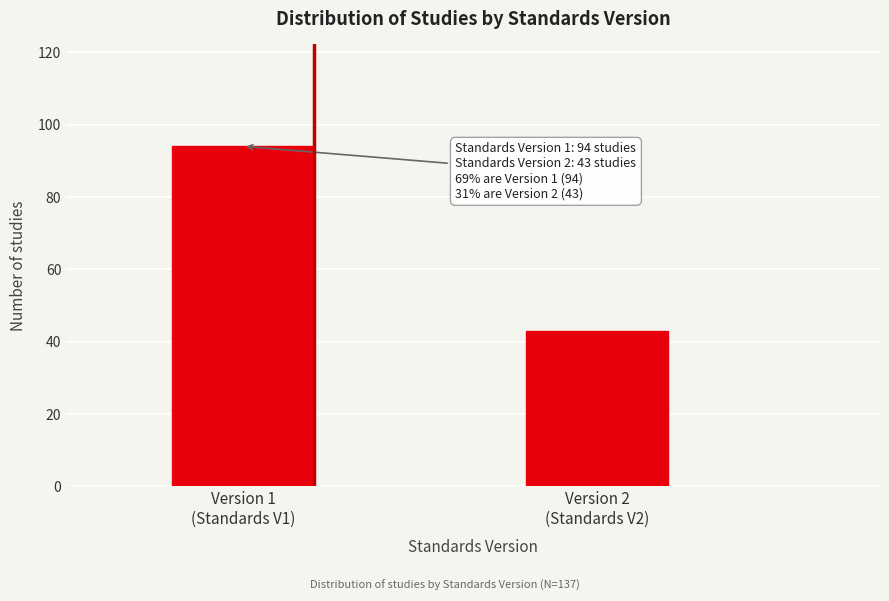

Reading left to right, list all the values displayed in this chart.

94	43